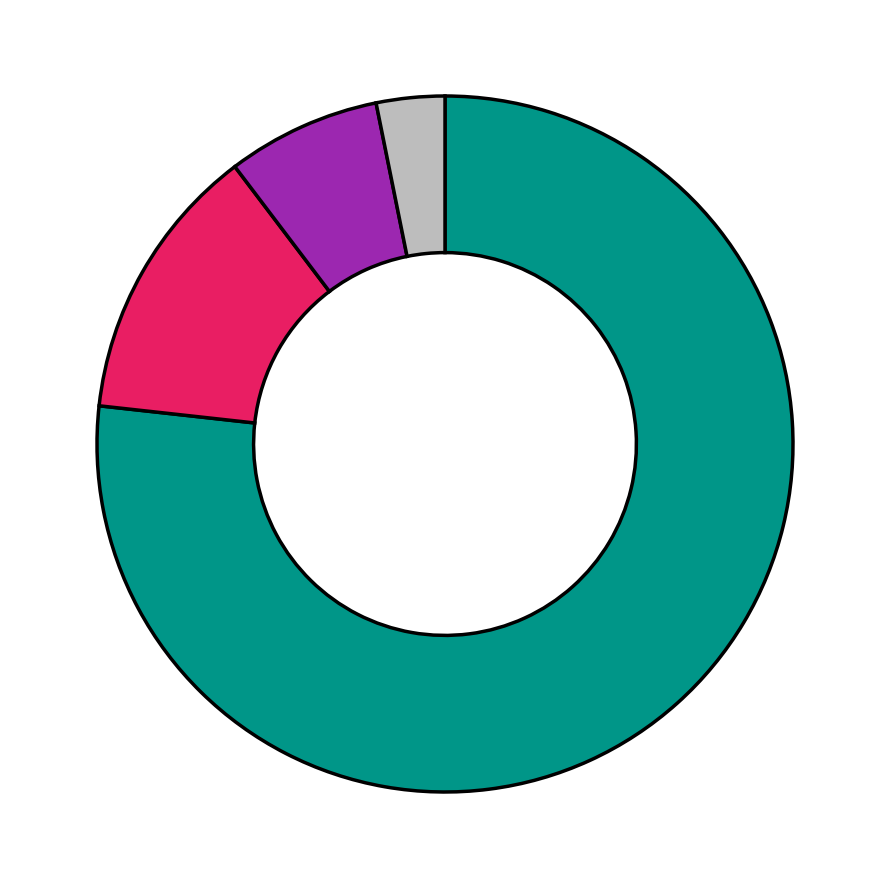

Does any single category account for the majority?

Yes